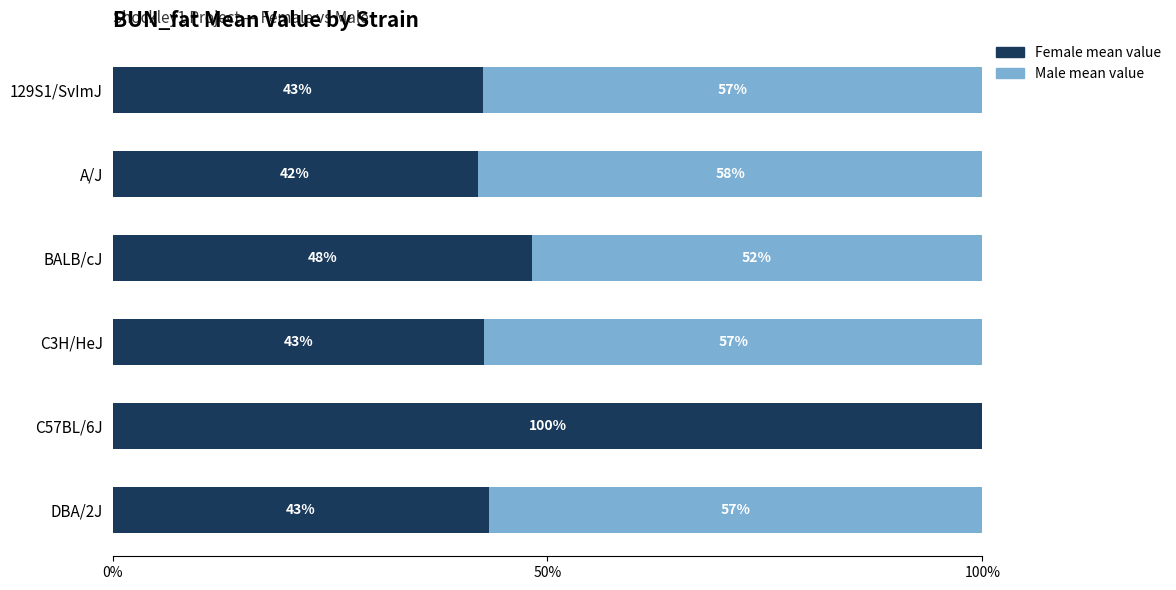

What are all the series names shown in the legend?

Female mean value, Male mean value